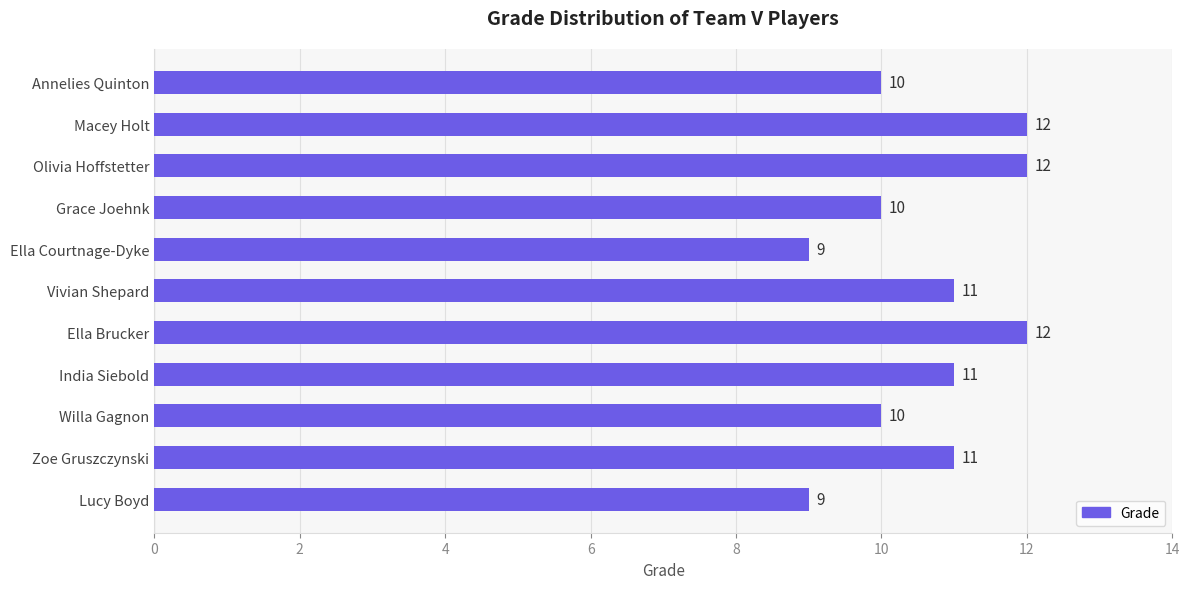

Does the chart contain any negative values?

No